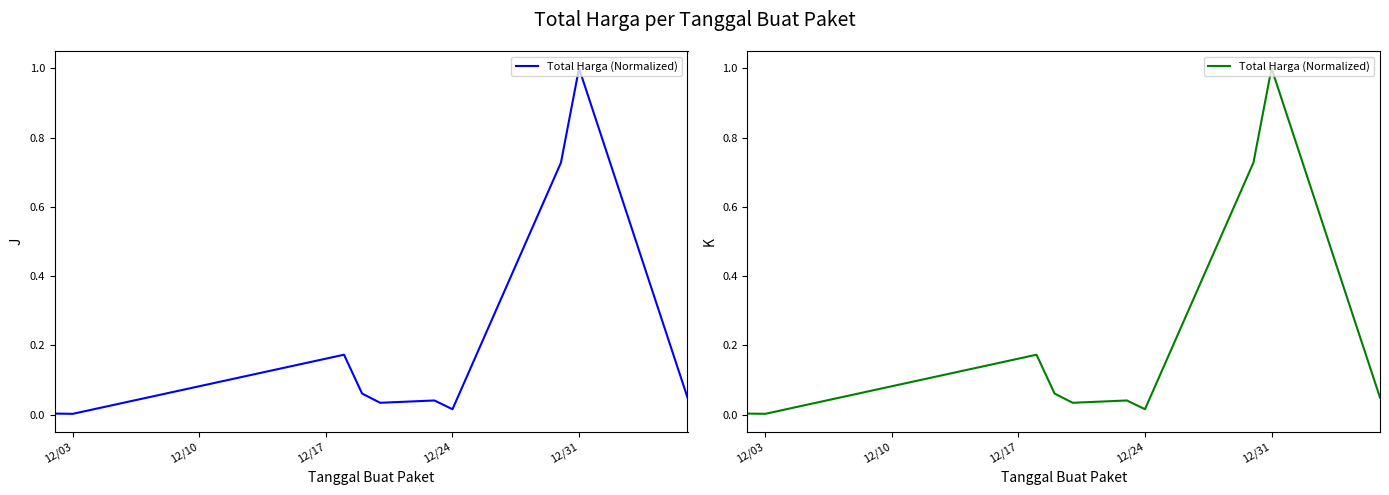

What is the greatest value displayed?

1.0